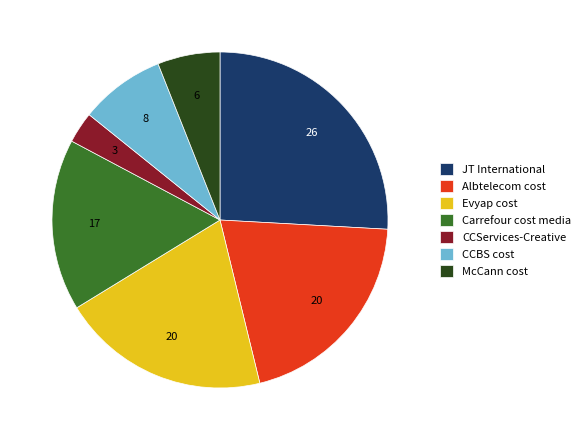

Is there a majority slice in this chart?

No